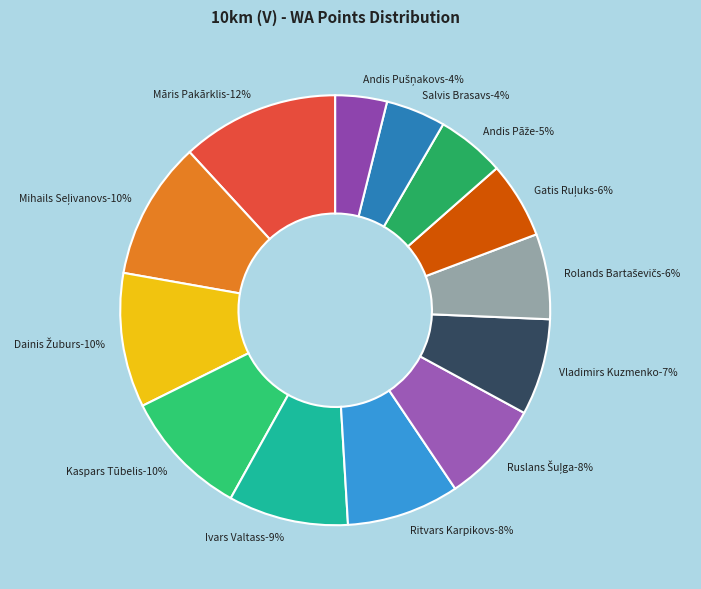

Does any single category account for the majority?

No